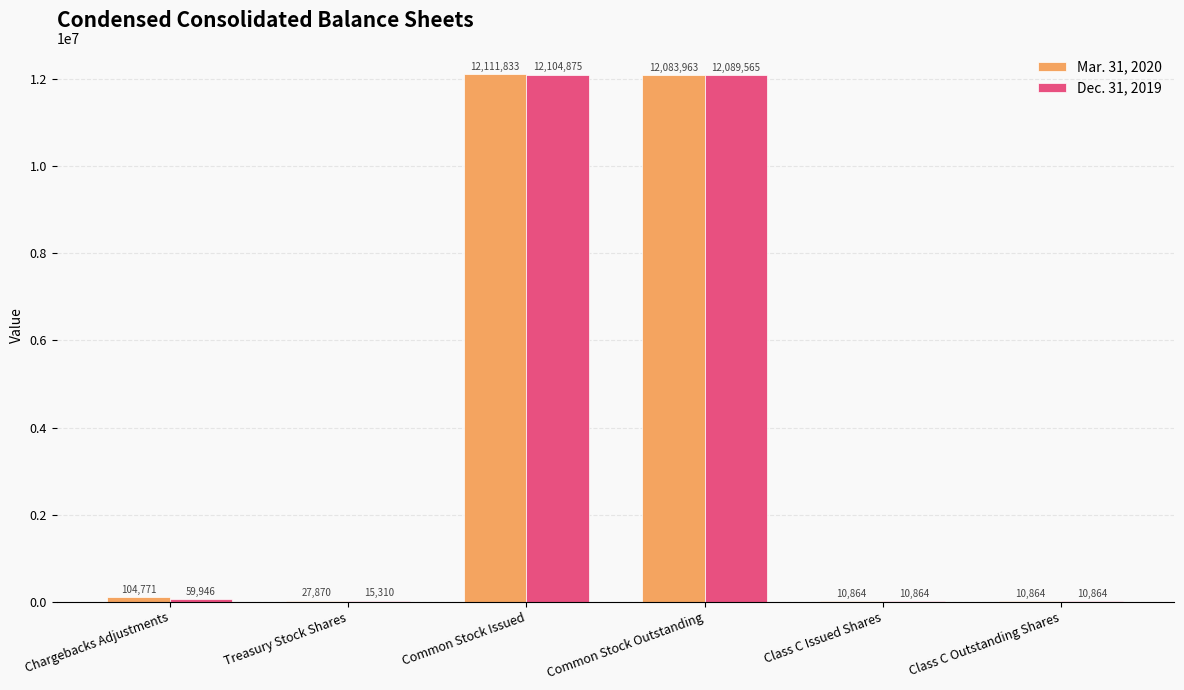

What value does the Dec. 31, 2019 series have at Class C Outstanding Shares?

10864